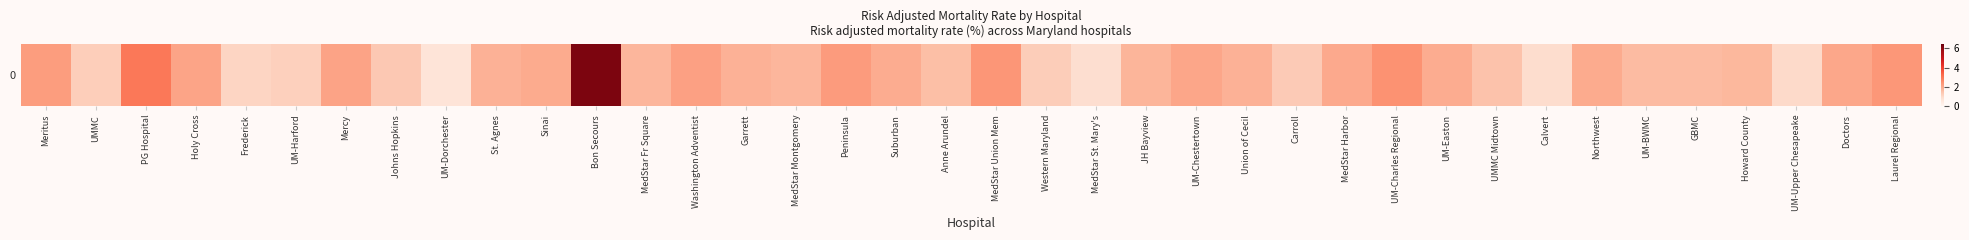

Rank the categories by value from lowest to highest.

UM-Dorchester, MedStar St. Mary's, Calvert, UM-Upper Chesapeake, Frederick, UM-Harford, UMMC, Western Maryland, Carroll, Johns Hopkins, UMMC Midtown, Anne Arundel, UM-BWMC, GBMC, Howard County, MedStar Montgomery, MedStar Fr Square, JH Bayview, Union of Cecil, Garrett, St. Agnes, UM-Easton, Suburban, Northwest, Sinai, MedStar Harbor, Doctors, UM-Chestertown, Holy Cross, Mercy, Washington Adventist, Meritus, Peninsula, Laurel Regional, MedStar Union Mem, UM-Charles Regional, PG Hospital, Bon Secours